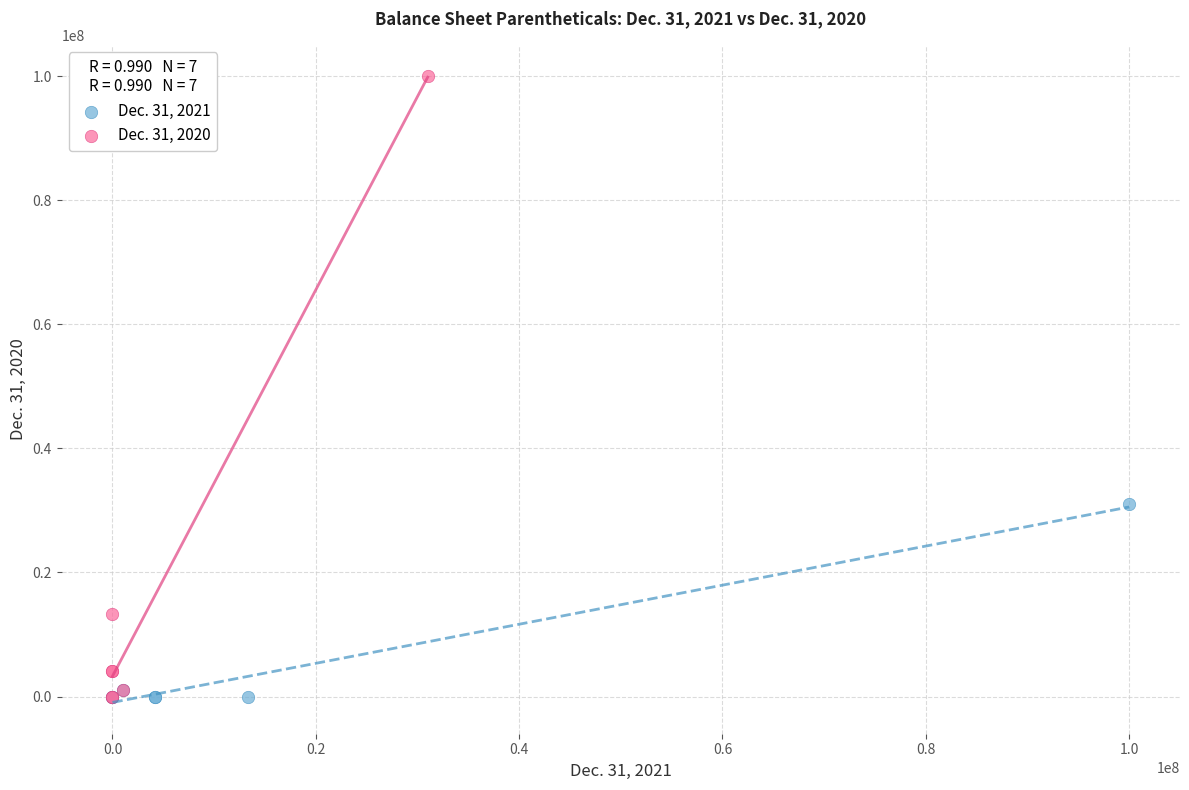

Which series reaches the maximum Y coordinate?

Dec. 31, 2020